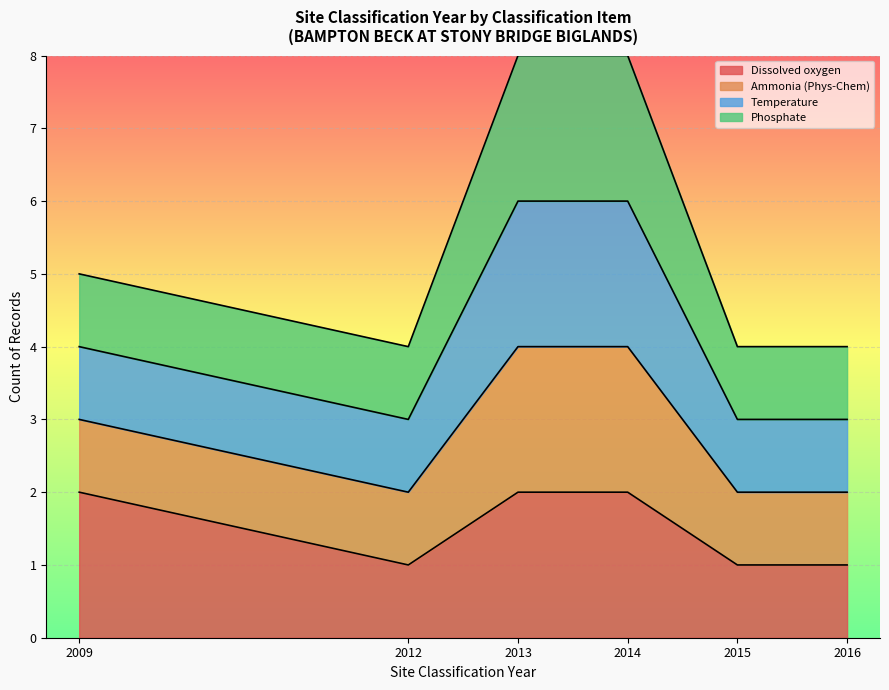

True or false: Dissolved oxygen has a value of 784 at 2009.

False